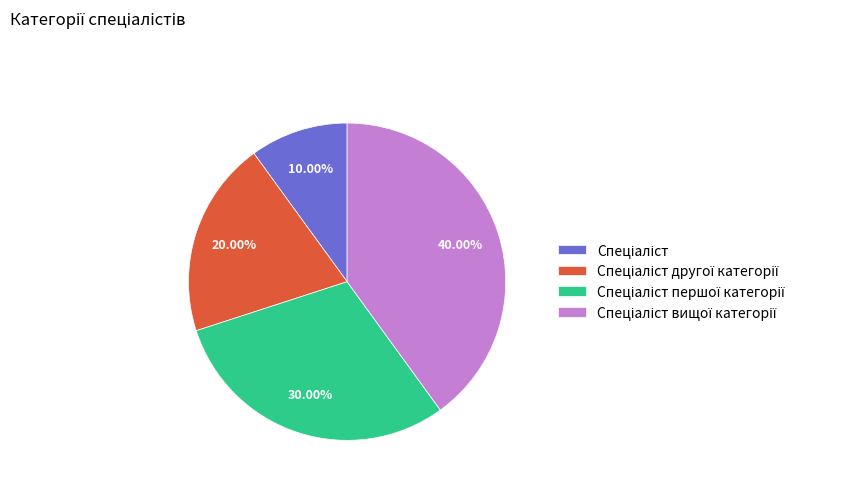

Is there a majority slice in this chart?

No